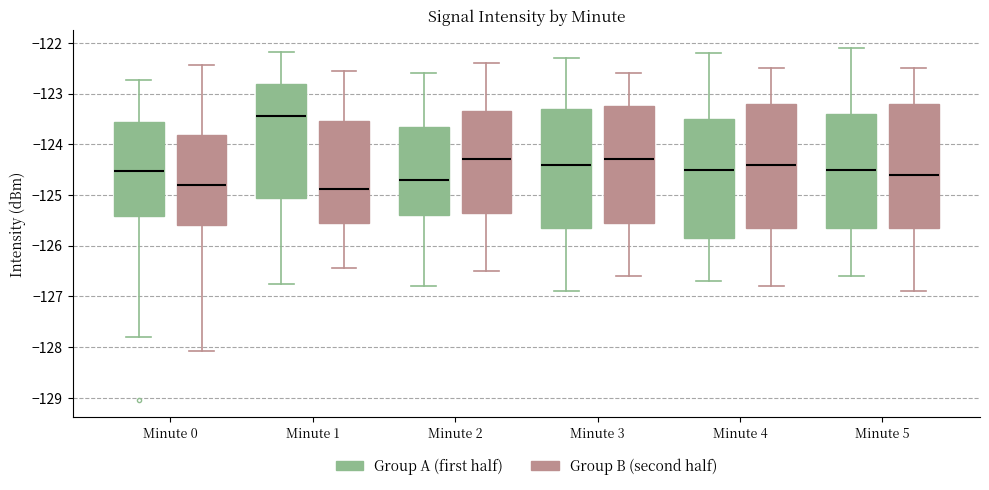

Reading left to right, read every box against the y-axis: the position of its median line, the range the box covers, and the ends of its whiskers. The values are not printed on the chart, so give them approximately, as read against the axis.

Minute 0 (Group A (first half)): median -124.5, box -125.4 to -123.6, whiskers -127.8 to -122.7
Minute 0 (Group B (second half)): median -124.8, box -125.6 to -123.8, whiskers -128.1 to -122.4
Minute 1 (Group A (first half)): median -123.4, box -125.1 to -122.8, whiskers -126.7 to -122.2
Minute 1 (Group B (second half)): median -124.9, box -125.5 to -123.5, whiskers -126.4 to -122.5
Minute 2 (Group A (first half)): median -124.7, box -125.4 to -123.6, whiskers -126.8 to -122.6
Minute 2 (Group B (second half)): median -124.3, box -125.3 to -123.3, whiskers -126.5 to -122.4
Minute 3 (Group A (first half)): median -124.4, box -125.6 to -123.3, whiskers -126.9 to -122.3
Minute 3 (Group B (second half)): median -124.3, box -125.5 to -123.2, whiskers -126.6 to -122.6
Minute 4 (Group A (first half)): median -124.5, box -125.8 to -123.5, whiskers -126.7 to -122.2
Minute 4 (Group B (second half)): median -124.4, box -125.6 to -123.2, whiskers -126.8 to -122.5
Minute 5 (Group A (first half)): median -124.5, box -125.6 to -123.4, whiskers -126.6 to -122.1
Minute 5 (Group B (second half)): median -124.6, box -125.6 to -123.2, whiskers -126.9 to -122.5